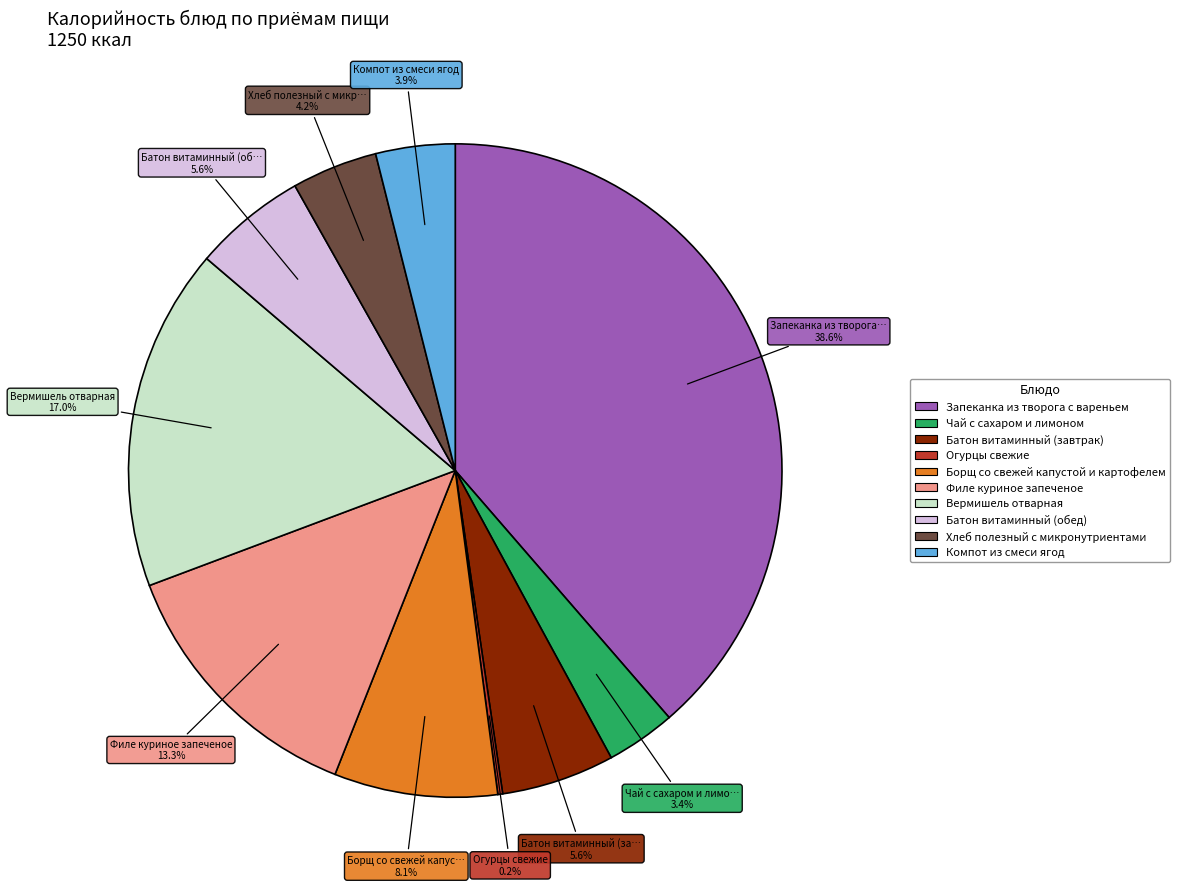

Does any single category account for the majority?

No